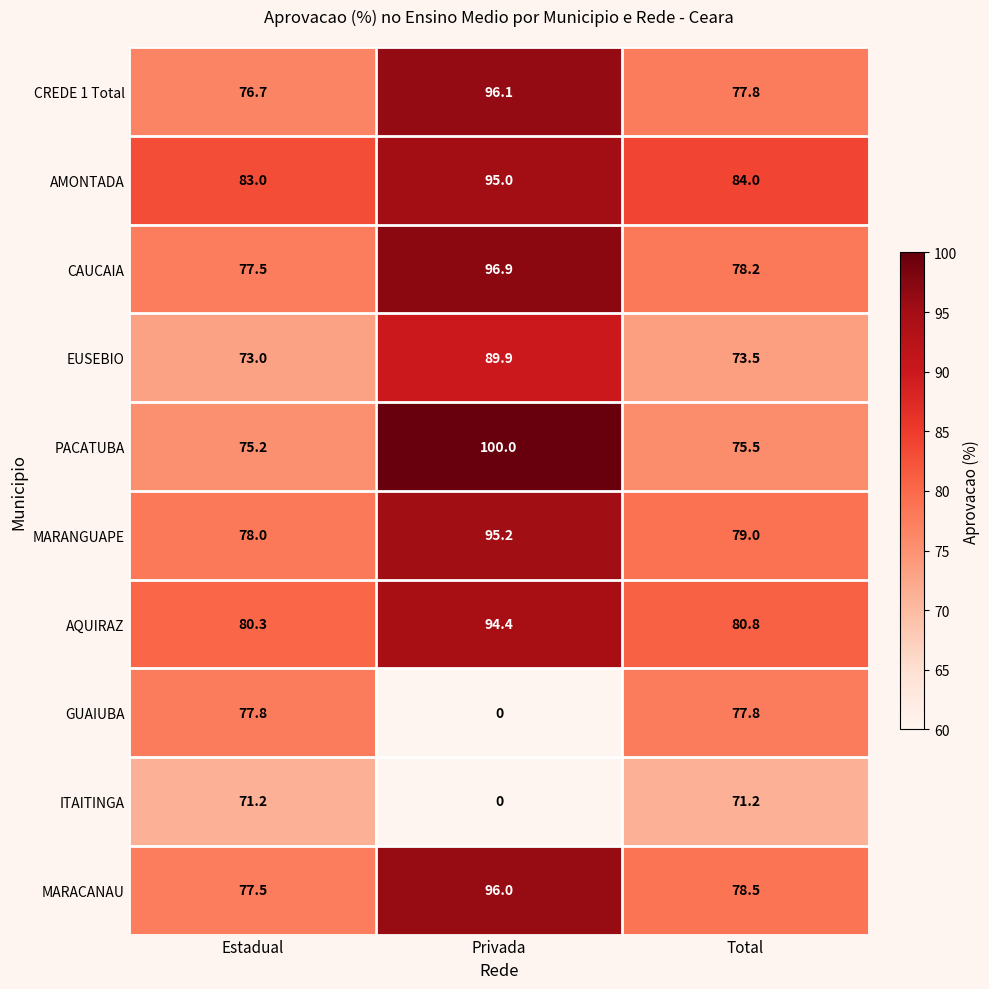

Reading left to right, transcribe all the data shown in this chart.

CREDE 1 Total: Estadual=76.7	Privada=96.1	Total=77.8
AMONTADA: Estadual=83.0	Privada=95.0	Total=84.0
CAUCAIA: Estadual=77.5	Privada=96.9	Total=78.2
EUSEBIO: Estadual=73.0	Privada=89.9	Total=73.5
PACATUBA: Estadual=75.2	Privada=100.0	Total=75.5
MARANGUAPE: Estadual=78.0	Privada=95.2	Total=79.0
AQUIRAZ: Estadual=80.3	Privada=94.4	Total=80.8
GUAIUBA: Estadual=77.8	Privada=0.0	Total=77.8
ITAITINGA: Estadual=71.2	Privada=0.0	Total=71.2
MARACANAU: Estadual=77.5	Privada=96.0	Total=78.5